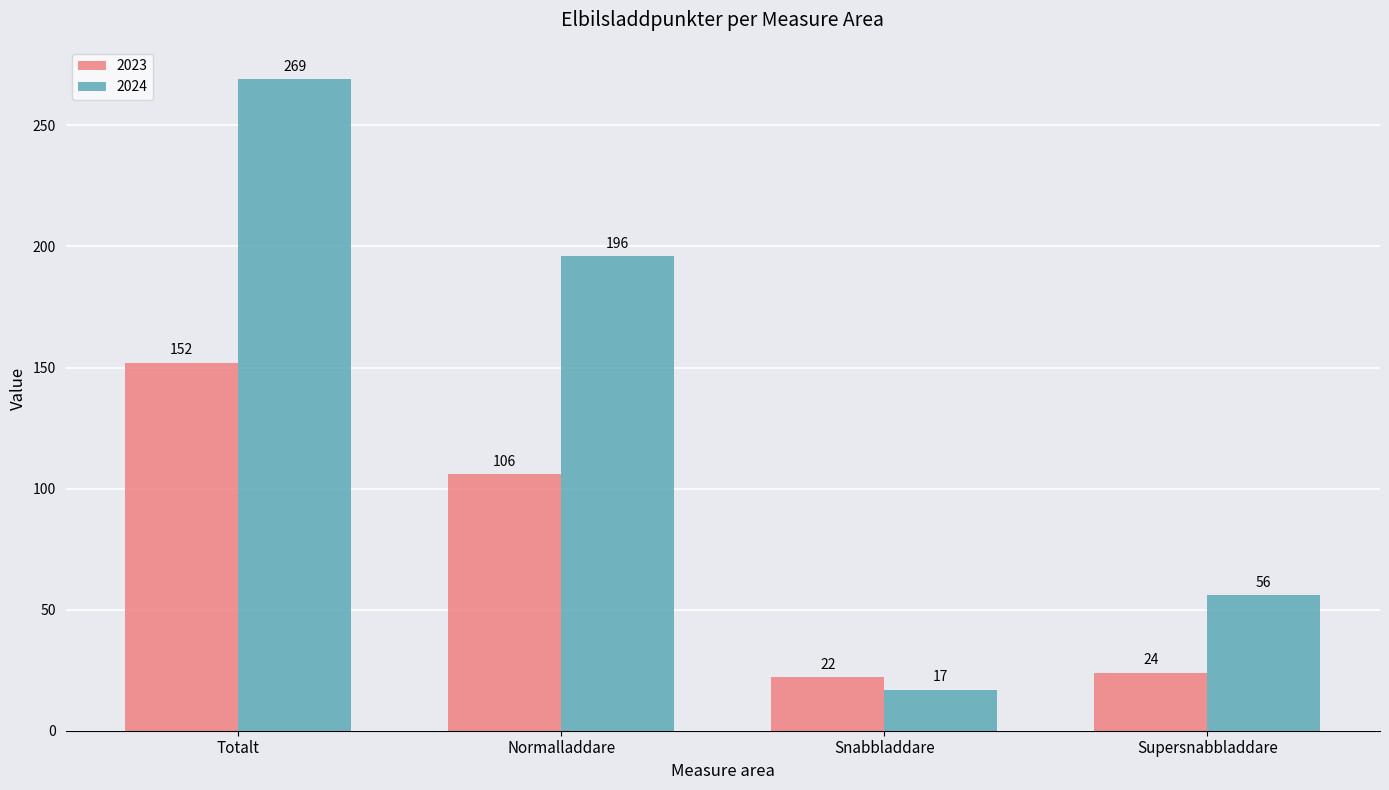

Count the number of data series in this chart.

2